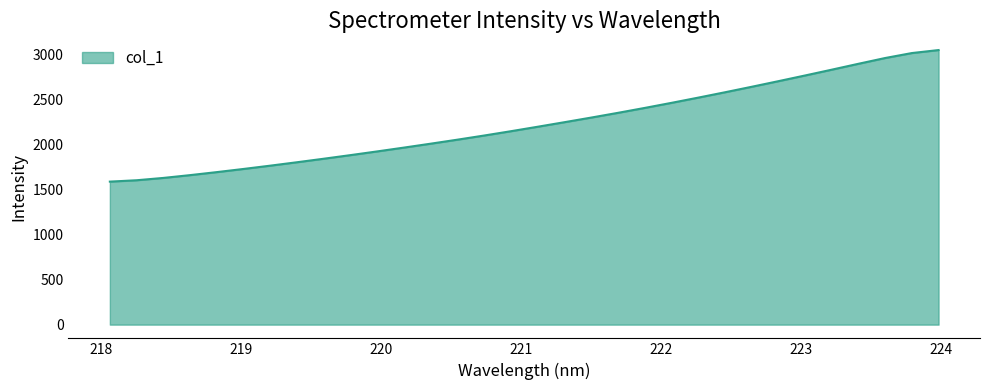

What is the minimum value shown in the chart?

1586.4